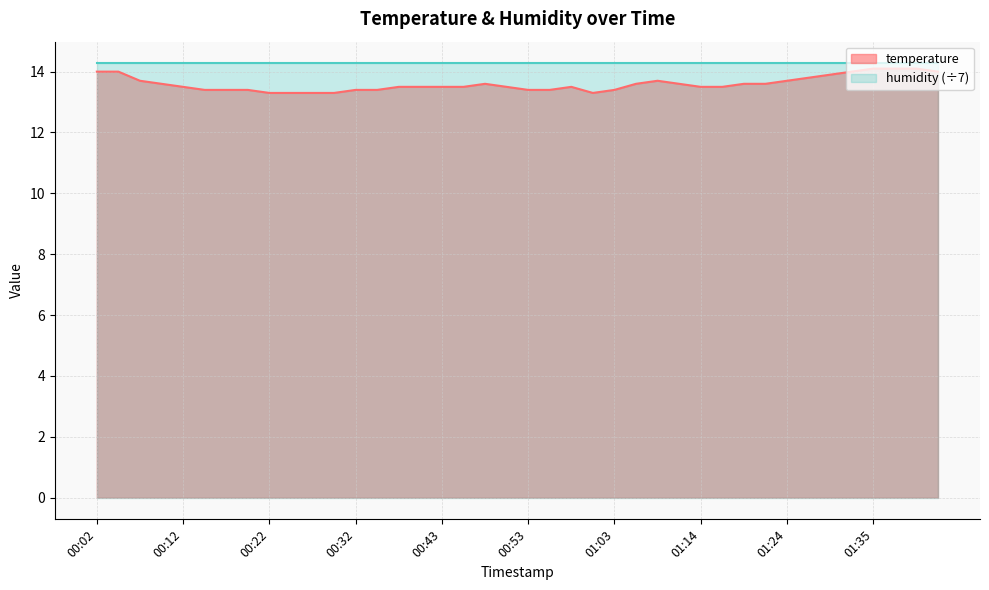

Rank the categories by value from lowest to highest.

00:22, 00:25, 00:27, 00:30, 01:01, 00:14, 00:17, 00:20, 00:32, 00:35, 00:53, 00:56, 01:03, 00:12, 00:37, 00:40, 00:43, 00:45, 00:51, 00:59, 01:14, 01:16, 00:09, 00:48, 01:06, 01:11, 01:19, 01:21, 00:07, 01:09, 01:24, 01:27, 01:29, 00:02, 00:04, 01:32, 01:42, 01:35, 01:37, 01:40